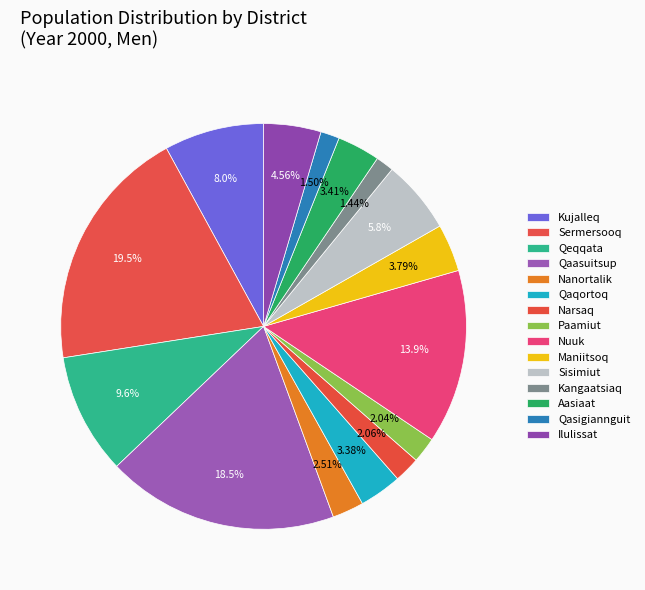

How many segments does this pie chart have?

15